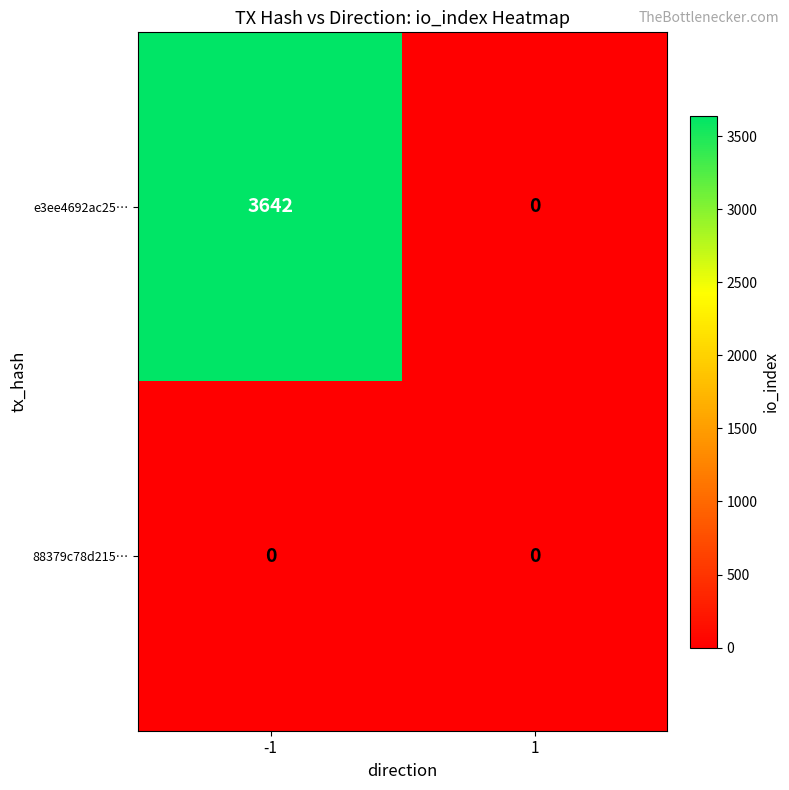

How many series are shown in this chart?

2